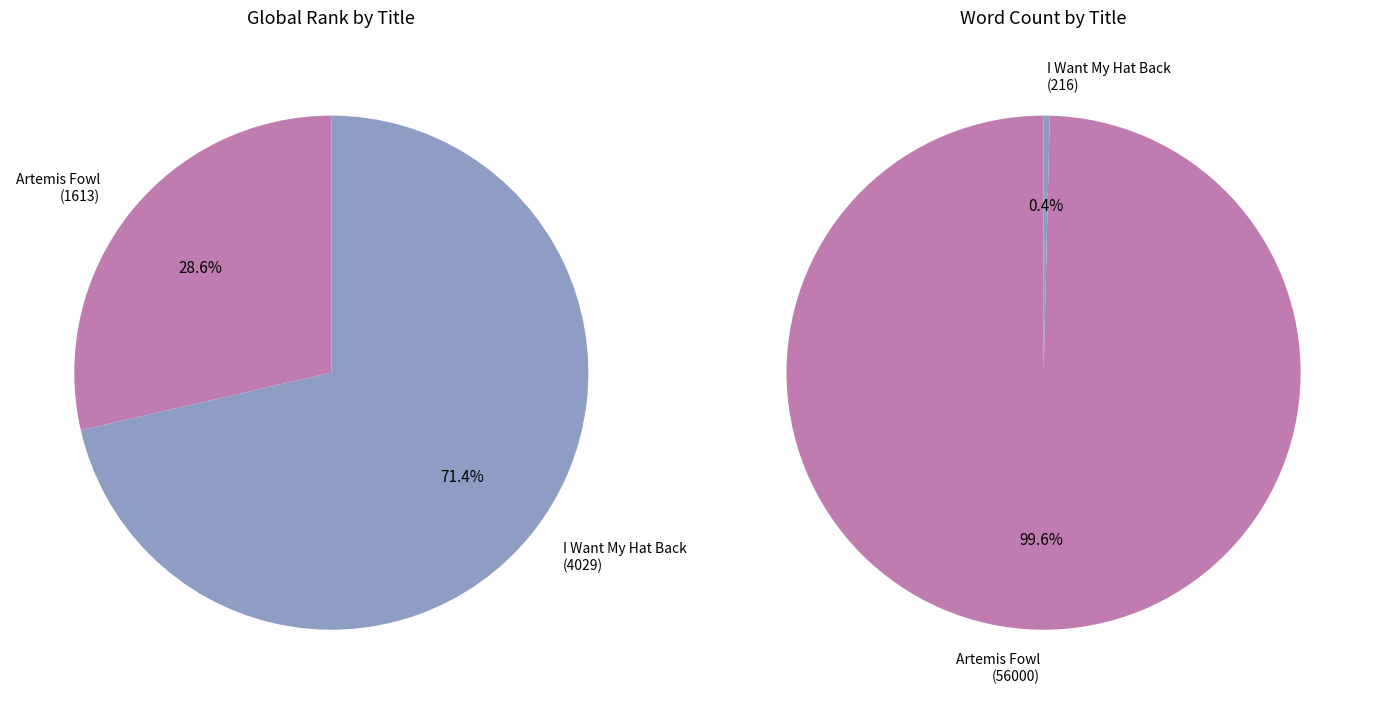

Which slice is the smallest?

I Want My Hat Back